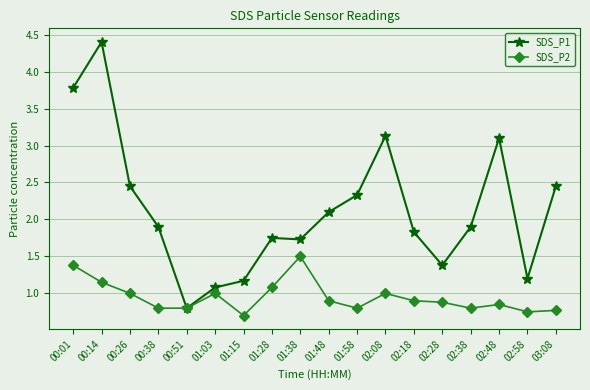

What is the difference between the maximum and second lowest values in the SDS_P1 series?

3.3